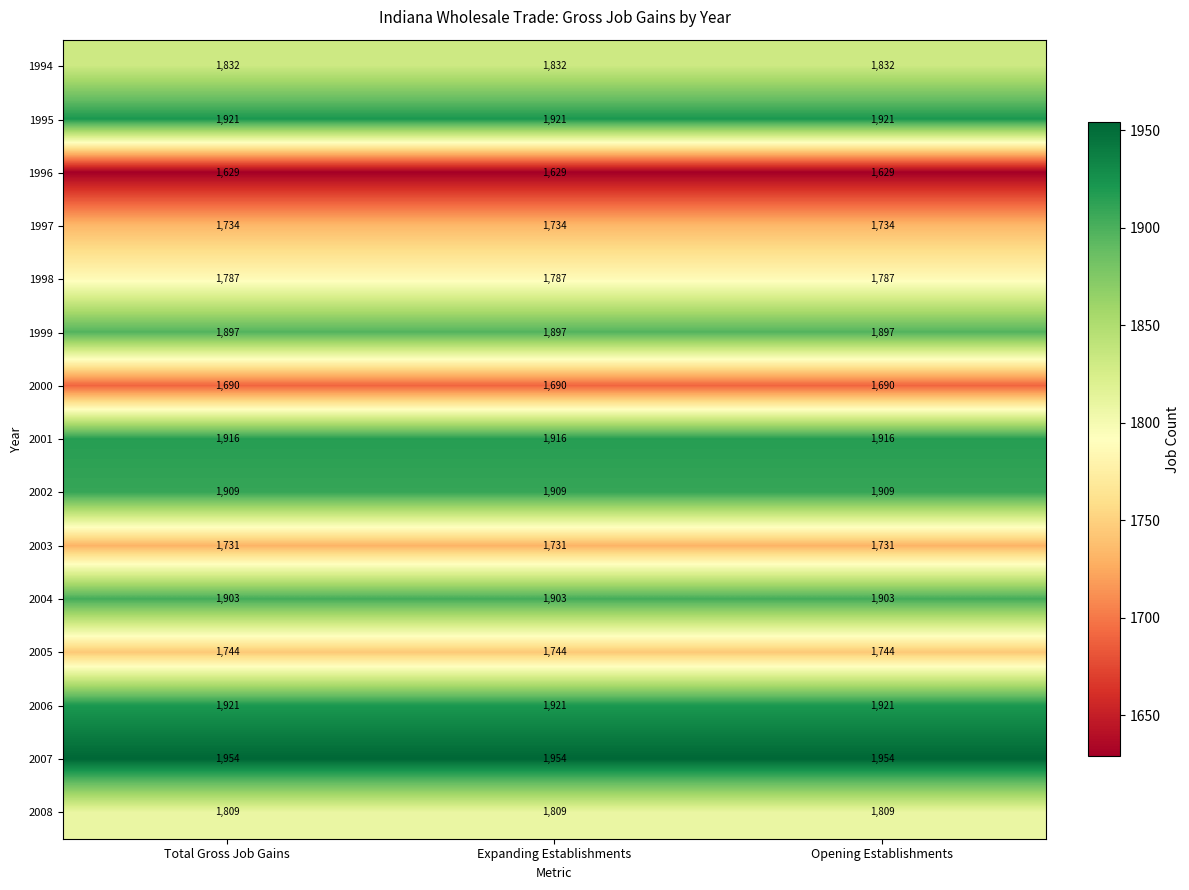

What is the maximum value shown in the chart?

1954